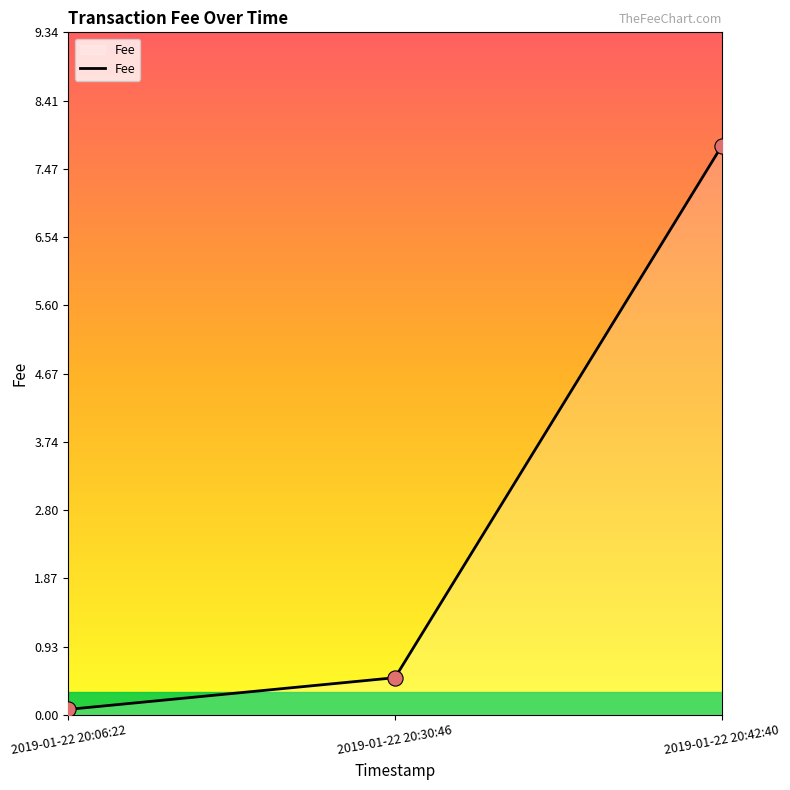

Between 2019-01-22 20:30:46 and 2019-01-22 20:06:22, which is larger?

2019-01-22 20:30:46